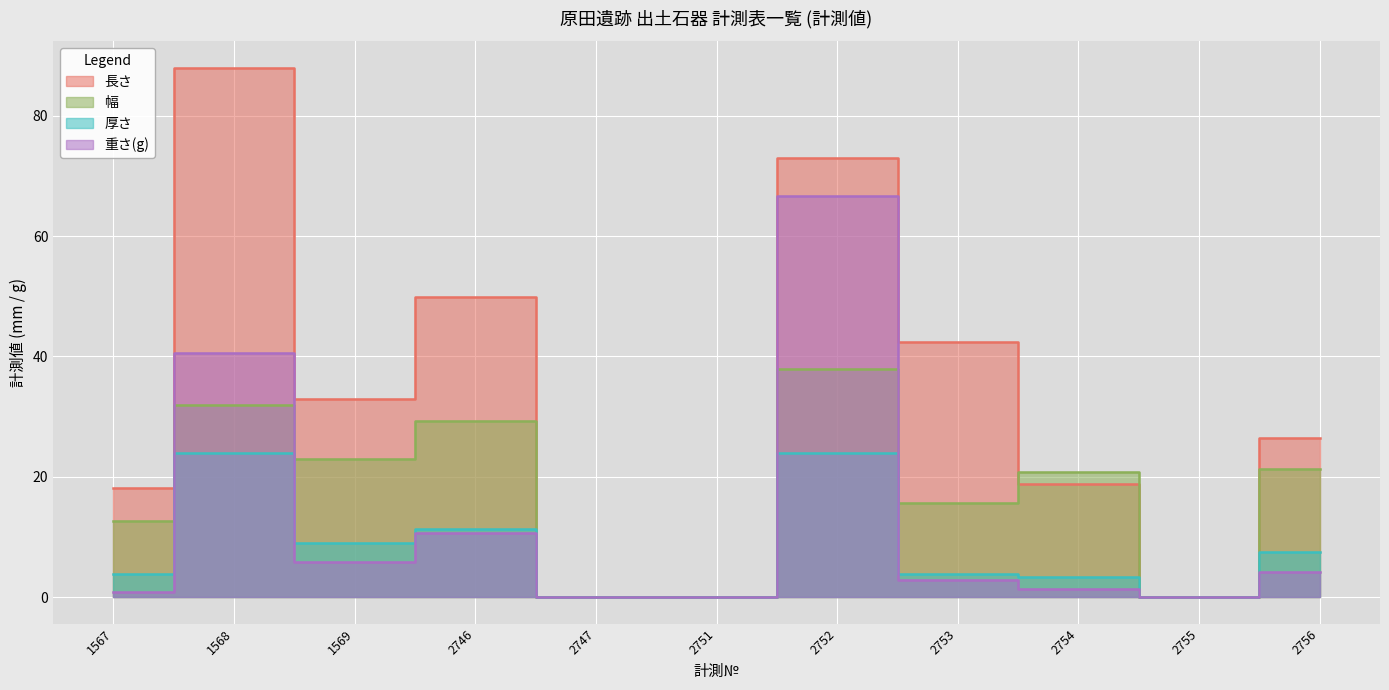

At how many categories does at least one series exceed 60?

2